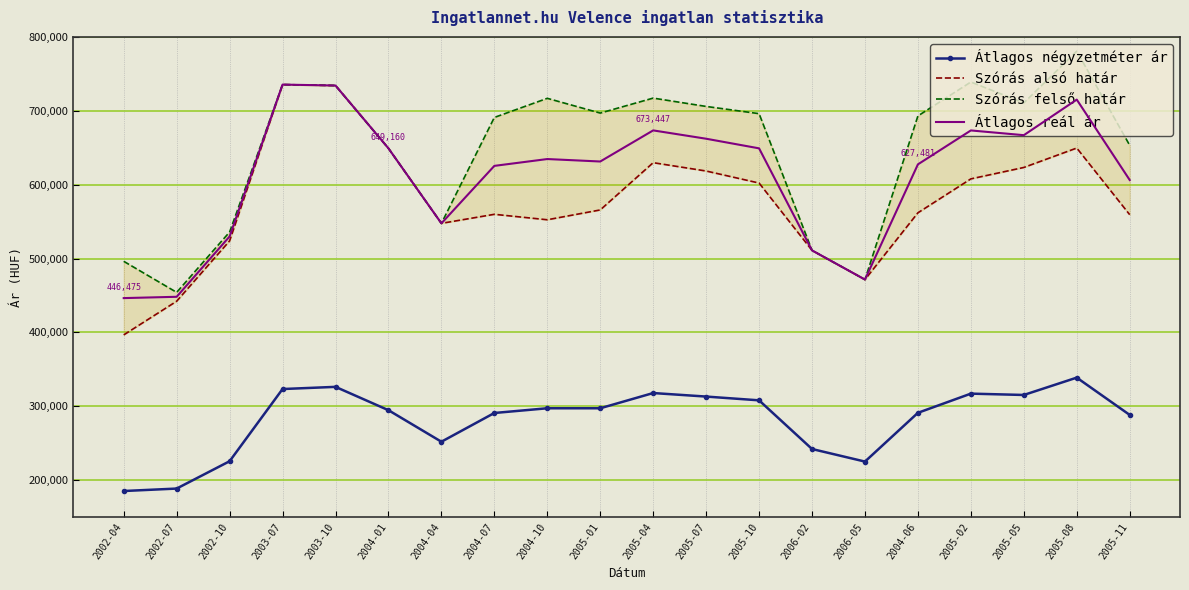

What is the minimum value for Átlagos négyzetméter ár?

185382